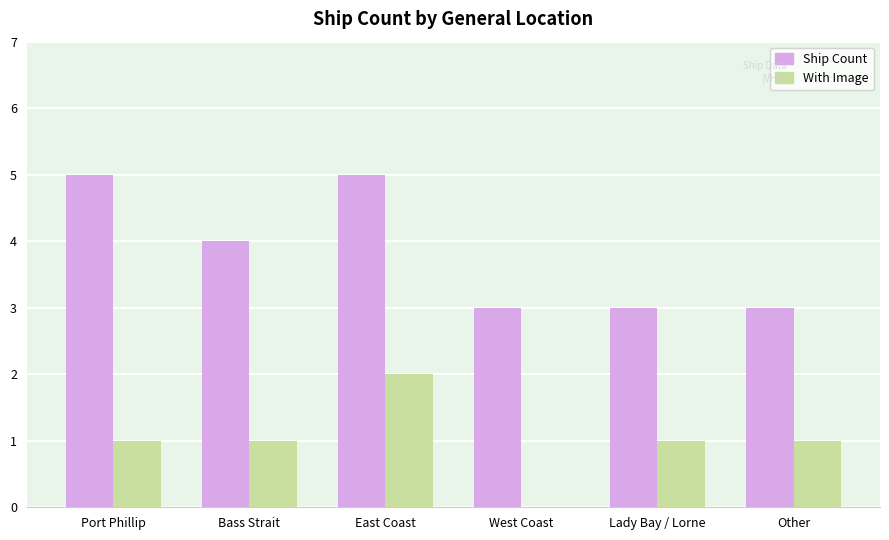

What is the total value across all series at East Coast?

7